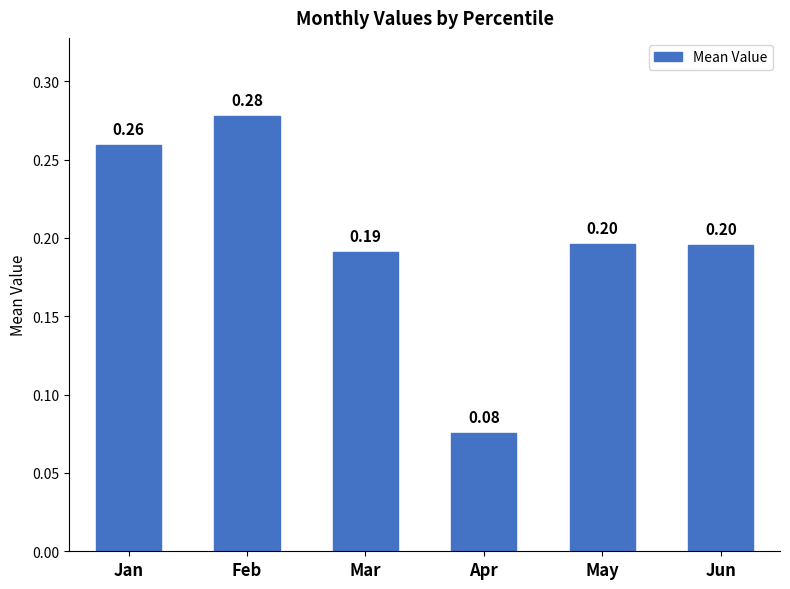

At which category does the chart reach its peak across all series?

Feb